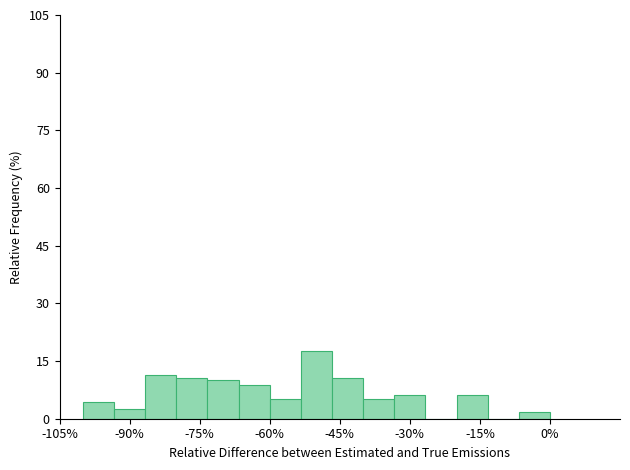

Around what value on the x-axis is the tallest bar? Give the approximate position of its centre, as read against the axis.

-50